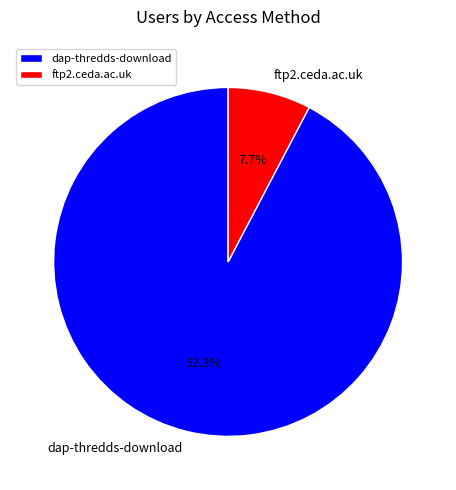

Which slice is the largest?

dap-thredds-download